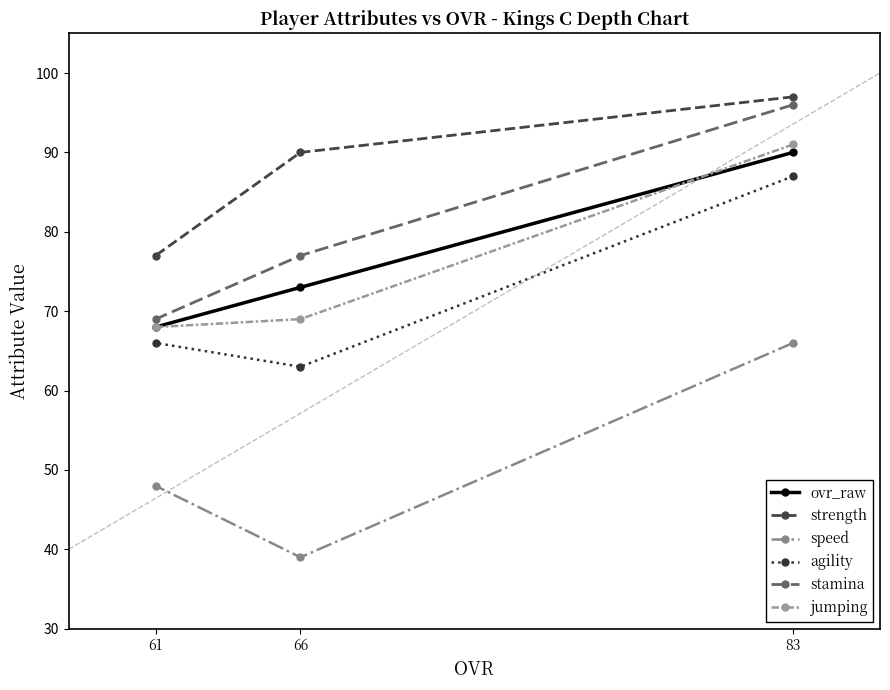

Rank the series at 61 from highest to lowest value.

strength, stamina, ovr_raw, jumping, agility, speed